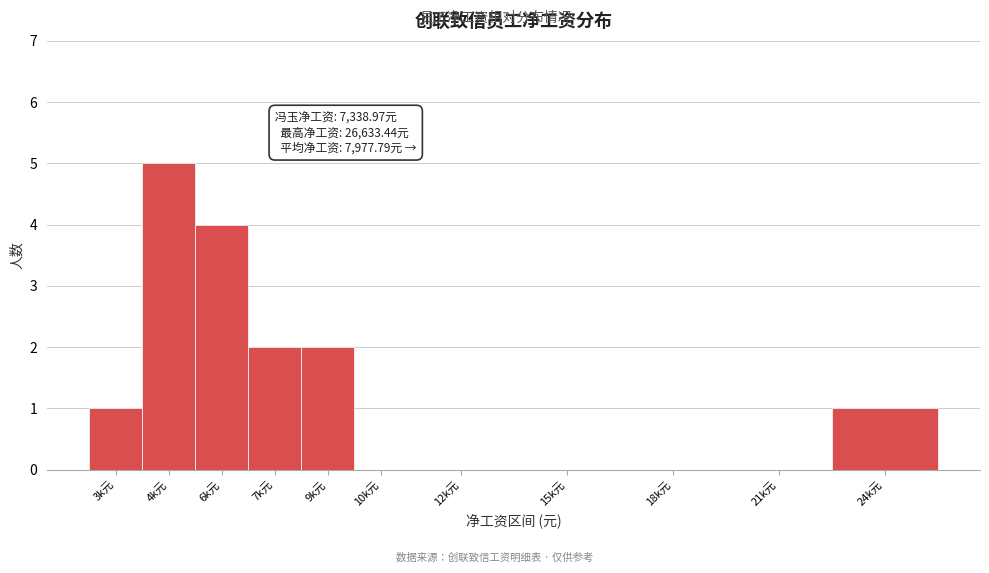

Reading right to left, extract all data points from this chart.

24k元=1	21k元=0	18k元=0	15k元=0	12k元=0	10k元=0	9k元=2	7k元=2	6k元=4	4k元=5	3k元=1